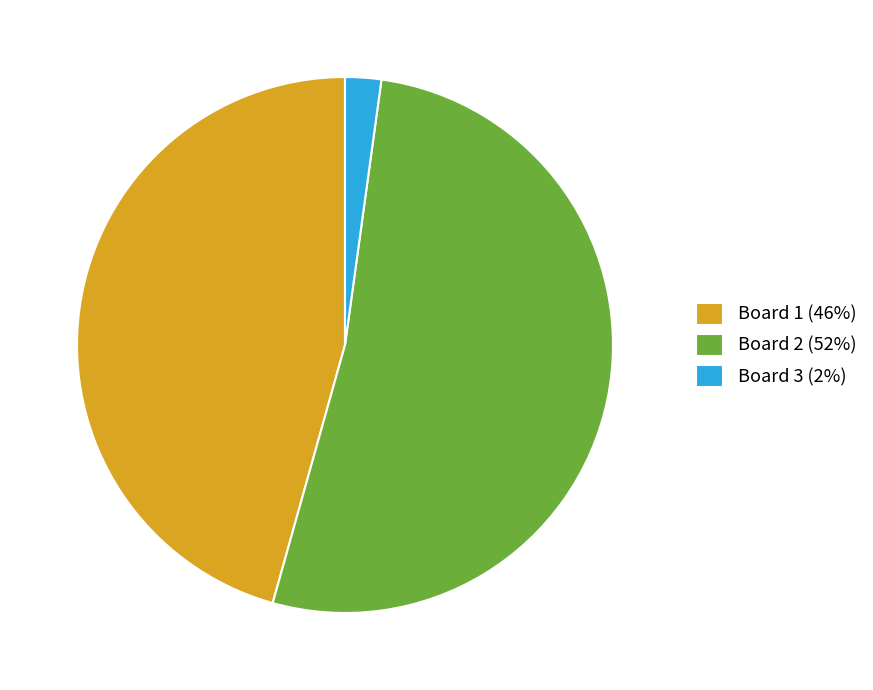

Does Board 2 (52%) represent more than half of the total?

Yes